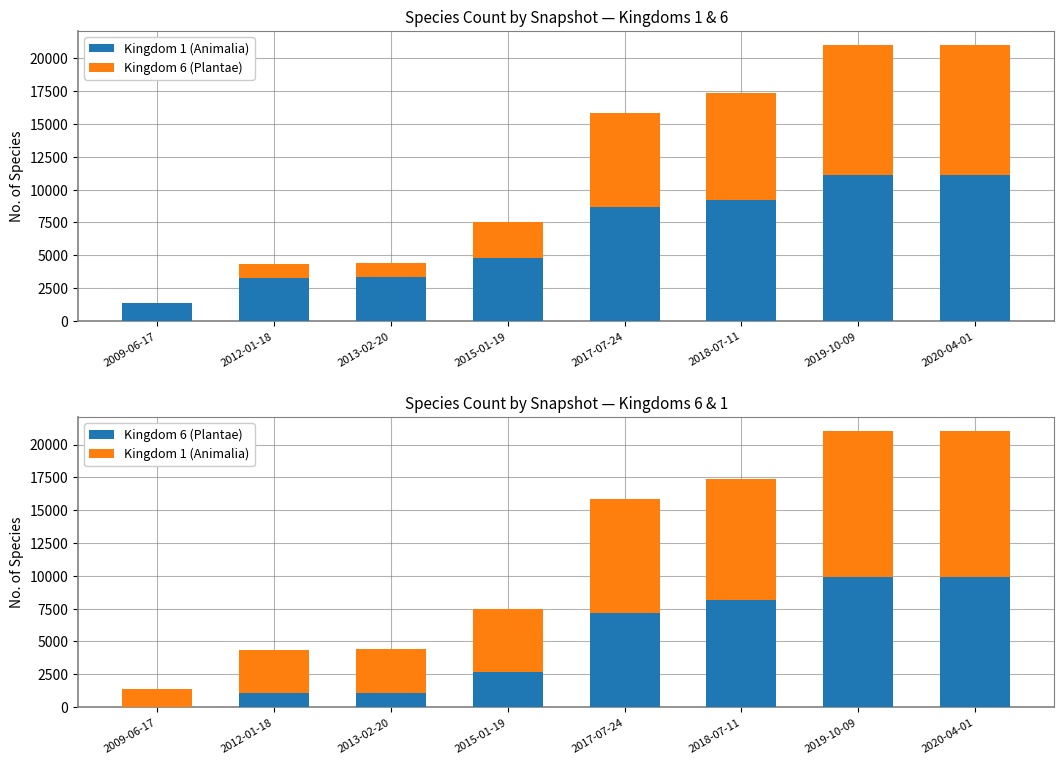

Reading right to left, what are all the values shown in this chart?

Kingdom 1 (Animalia): 11119	11119	9197	8692	4801	3343	3264	1403
Kingdom 6 (Plantae): 9924	9924	8156	7150	2706	1093	1050	1